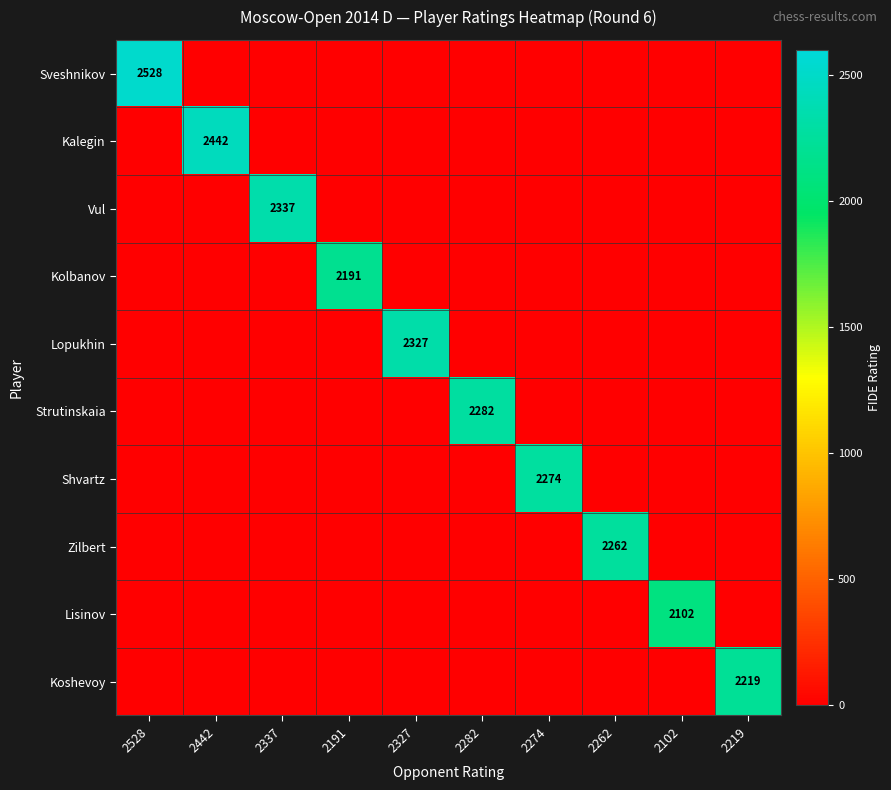

At which category does the chart reach its peak across all series?

2528